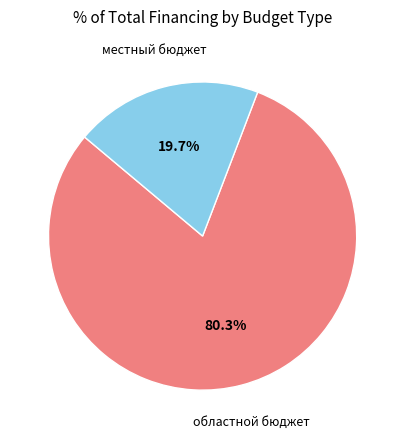

Does any single category account for the majority?

Yes